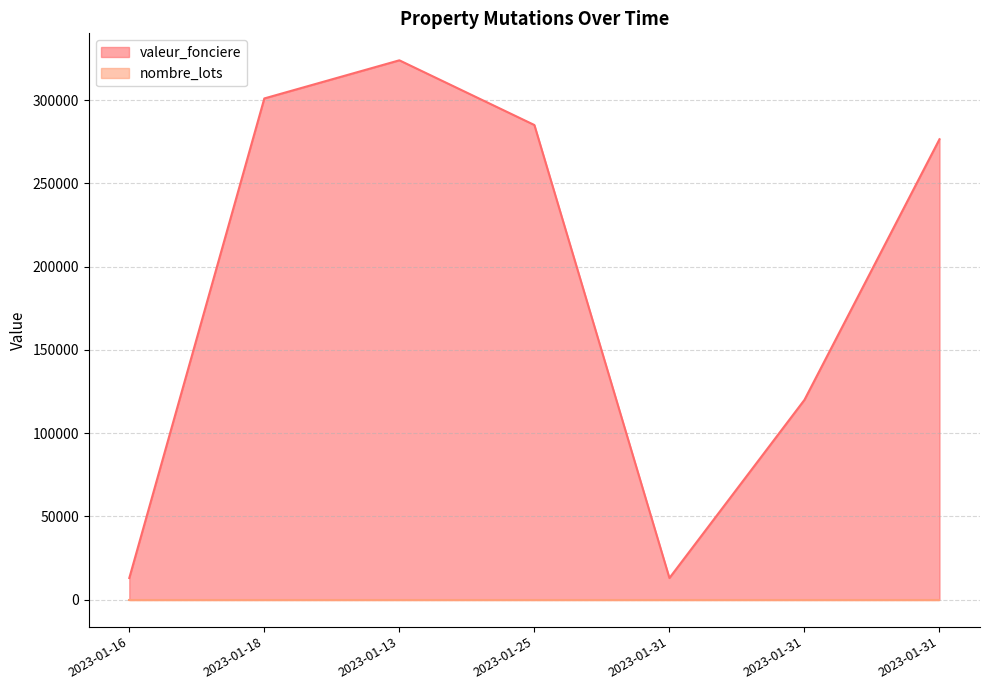

Rank the categories by value from highest to lowest.

2023-01-13, 2023-01-18, 2023-01-25, 2023-01-31, 2023-01-31, 2023-01-16, 2023-01-31